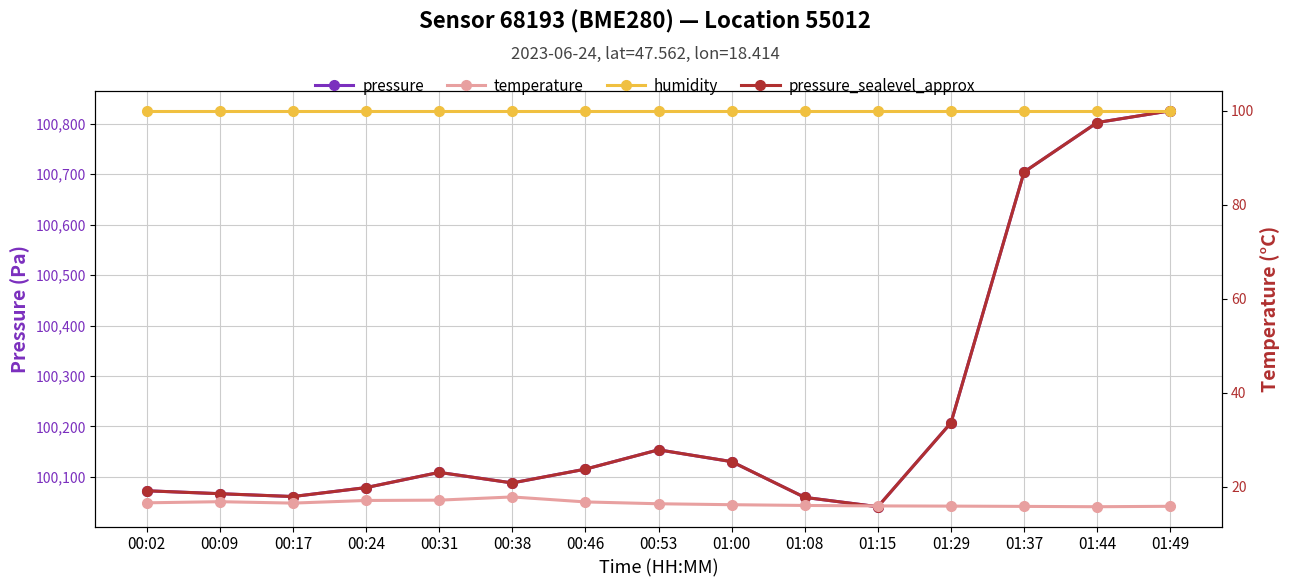

List the labels in order of pressure value, smallest first.

01:15, 01:08, 00:17, 00:09, 00:02, 00:24, 00:38, 00:31, 00:46, 01:00, 00:53, 01:29, 01:37, 01:44, 01:49